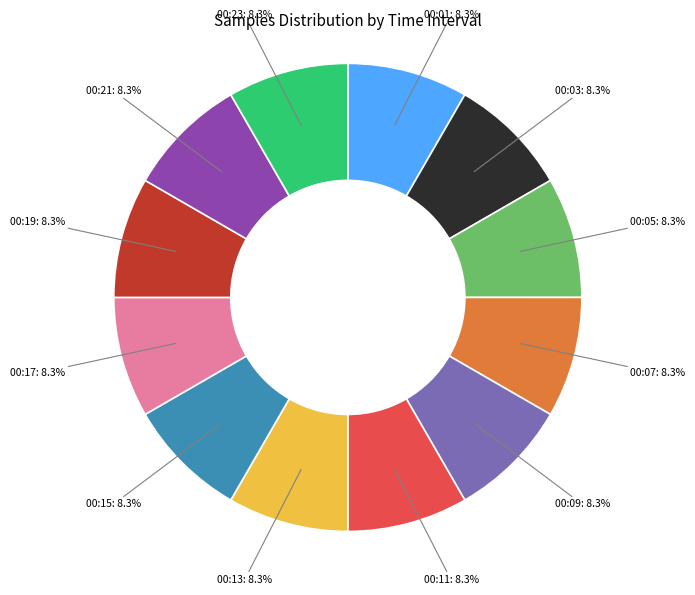

What is the ratio of the value at 00:05 to the value at 00:13?

1.0